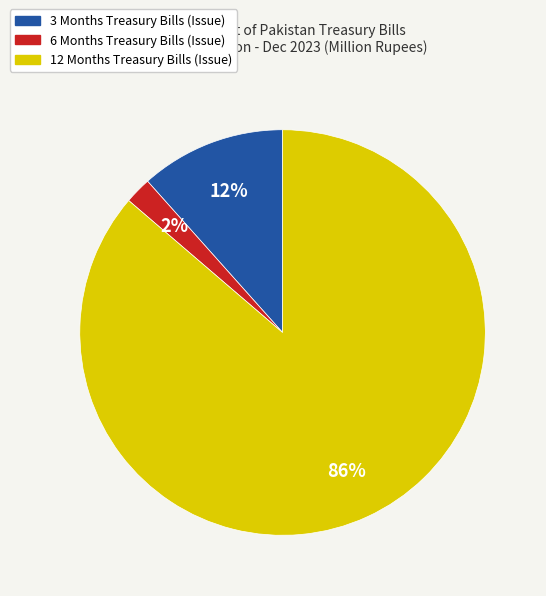

To the nearest percent, what portion does 6 Months Treasury Bills (Issue) represent?

2%